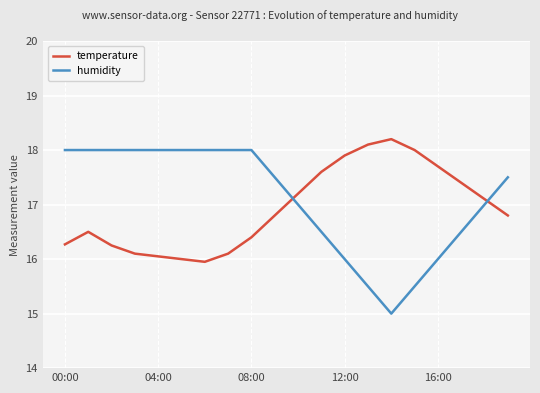

What is the difference between the maximum and second lowest values in the temperature series?

2.2